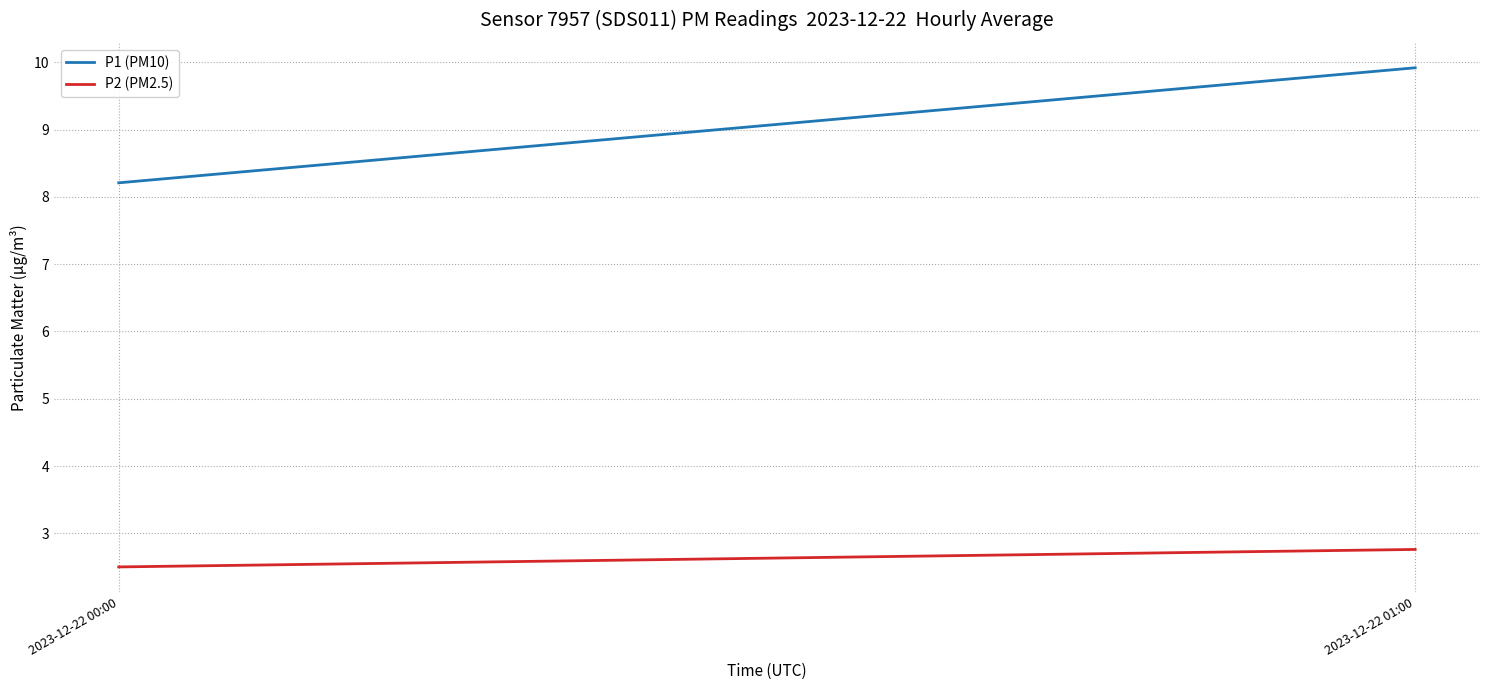

What is the sum of the P2 (PM2.5) values at 2023-12-22 01:00 and 2023-12-22 00:00?

5.3